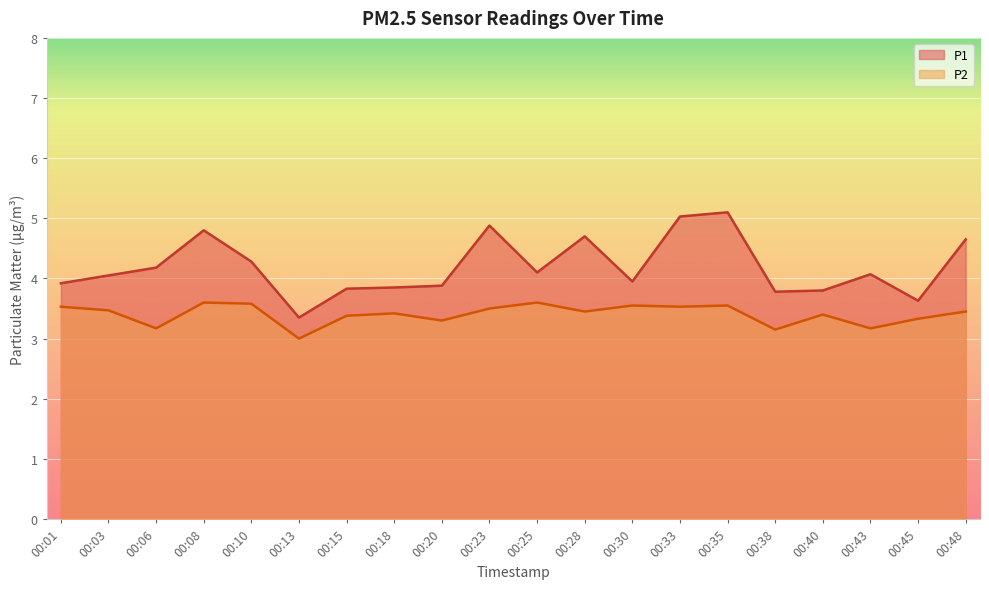

In P1, how many points are higher than both neighbors (excluding endpoints)?

5